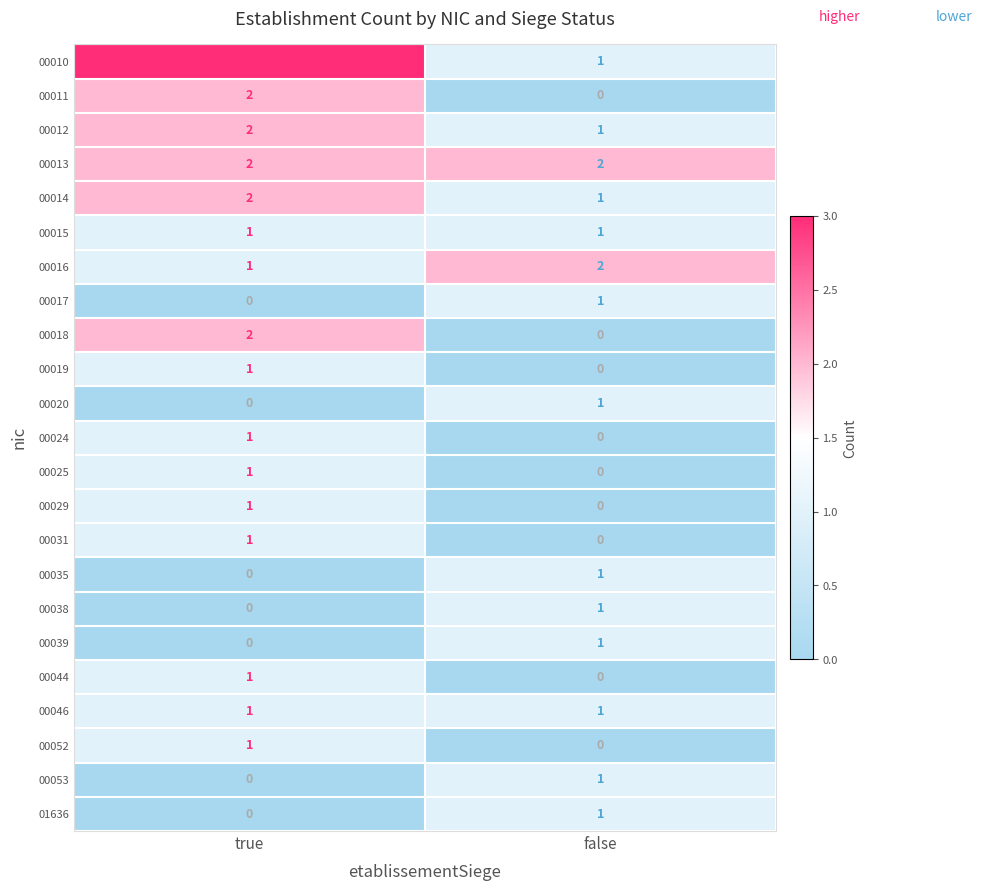

The 00011 series shows 3 at true. True or false?

False